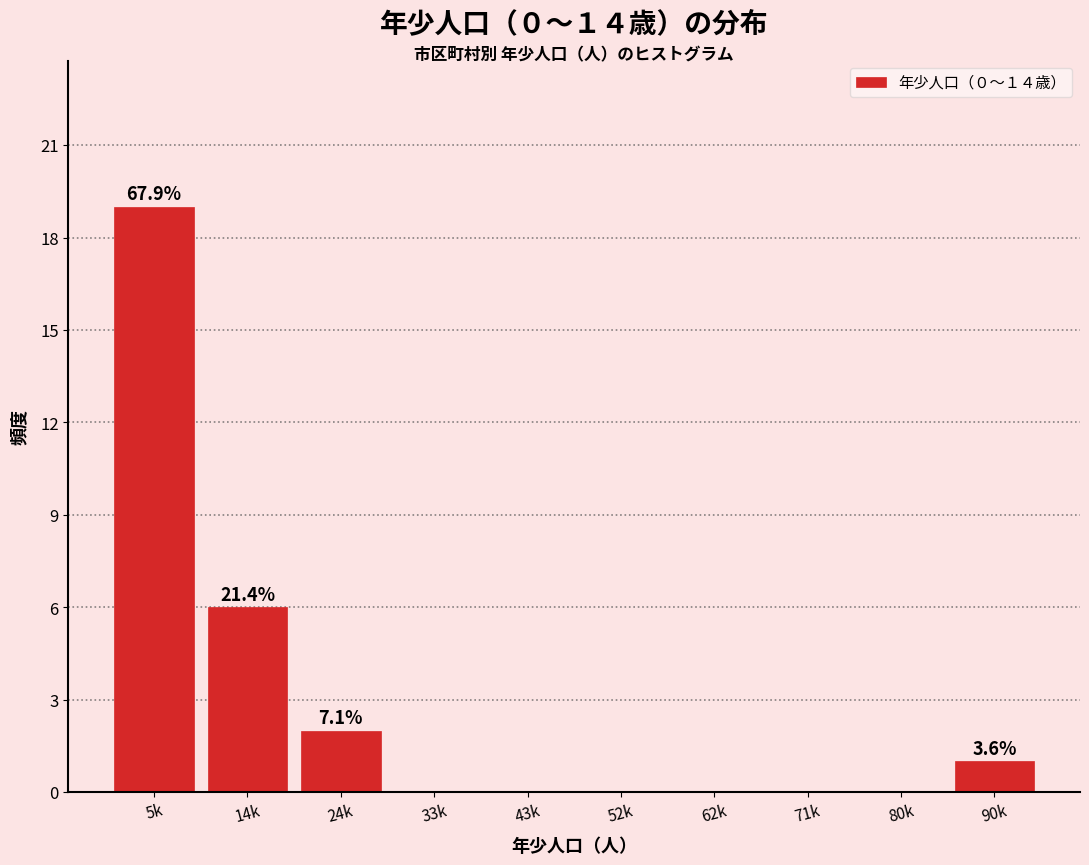

Reading left to right, extract all data points from this chart.

5k=19	14k=6	24k=2	33k=0	43k=0	52k=0	62k=0	71k=0	80k=0	90k=1